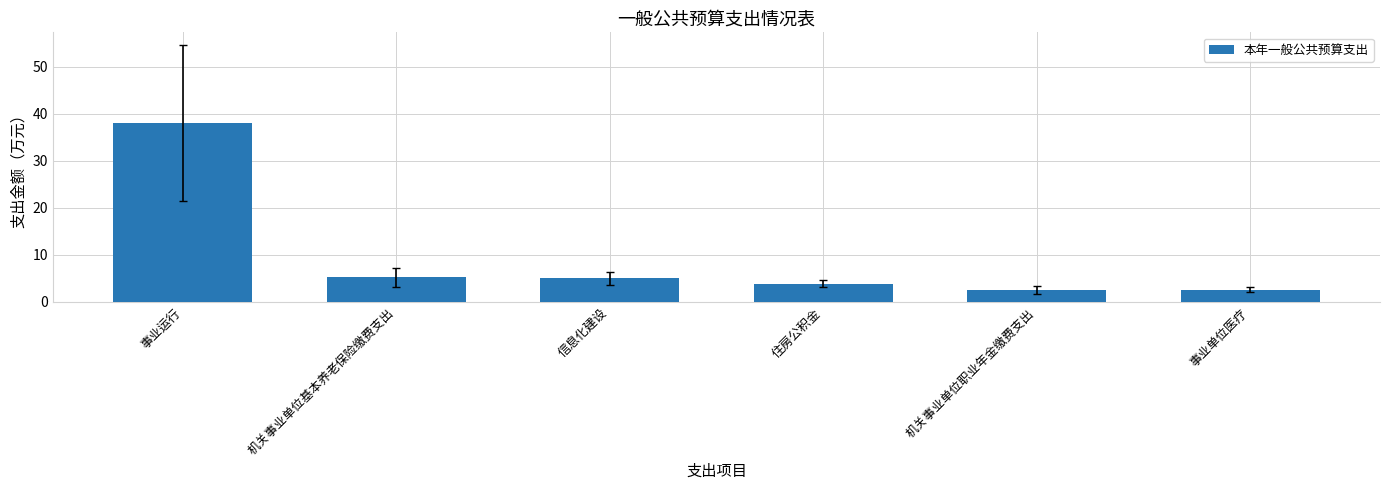

The value at 事业运行 is 23.4. True or false?

False